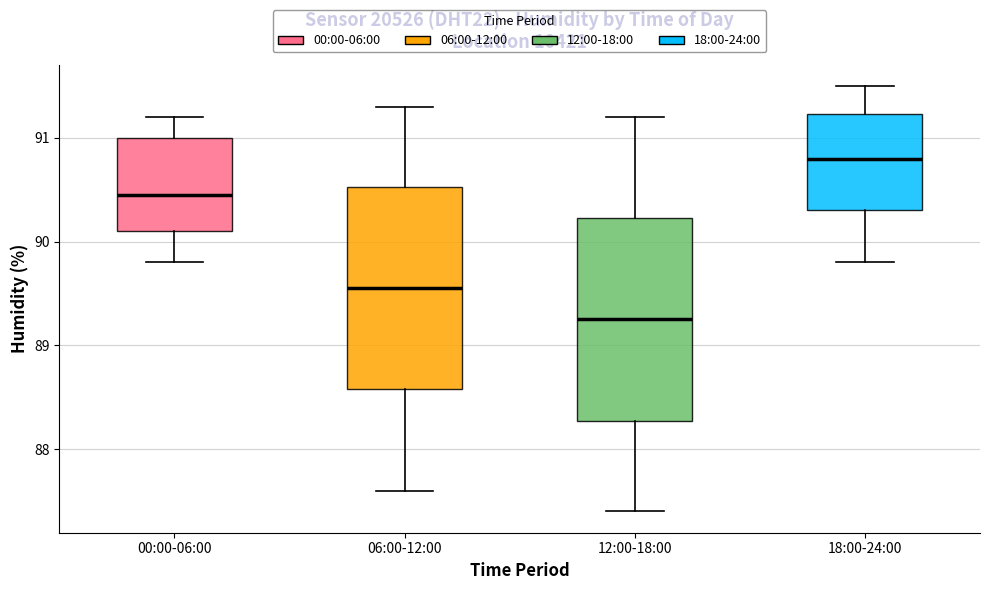

Reading left to right, read every box against the y-axis: the position of its median line, the range the box covers, and the ends of its whiskers. The values are not printed on the chart, so give them approximately, as read against the axis.

00:00-06:00: median 90.5, box 90.1 to 91.0, whiskers 89.8 to 91.2
06:00-12:00: median 89.6, box 88.6 to 90.5, whiskers 87.6 to 91.3
12:00-18:00: median 89.3, box 88.3 to 90.2, whiskers 87.4 to 91.2
18:00-24:00: median 90.8, box 90.3 to 91.2, whiskers 89.8 to 91.5